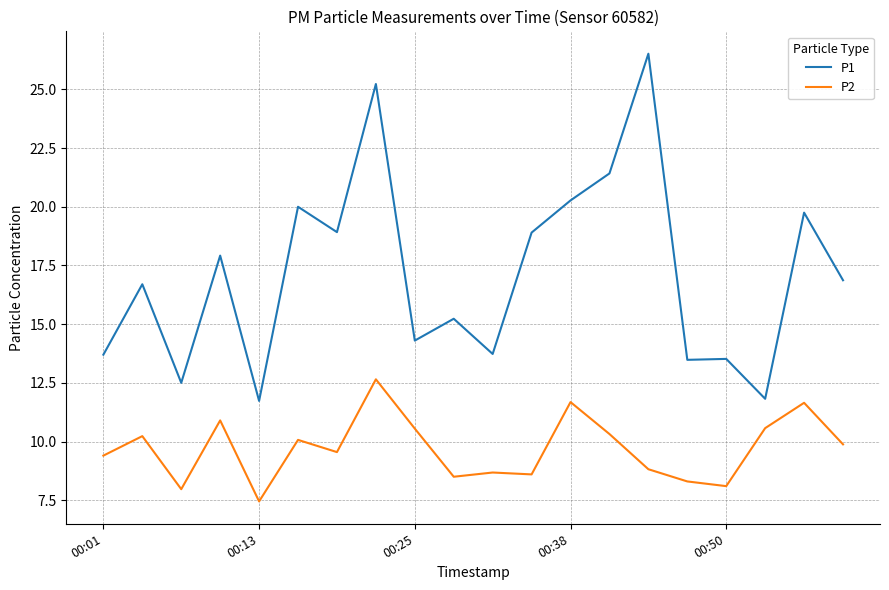

True or false: P1 has more than 2 interior local peaks.

True